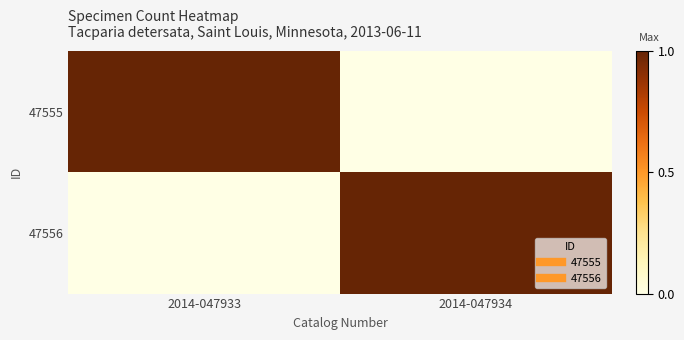

Reading right to left, transcribe all the data shown in this chart.

47555: 2014-047934=0	2014-047933=1
47556: 2014-047934=1	2014-047933=0